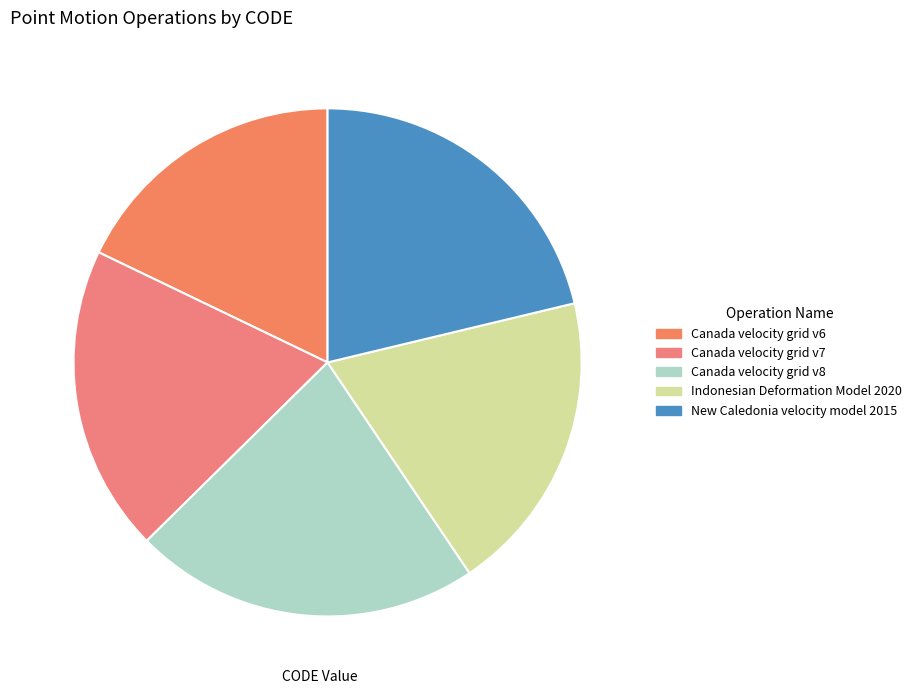

How many segments does this pie chart have?

5